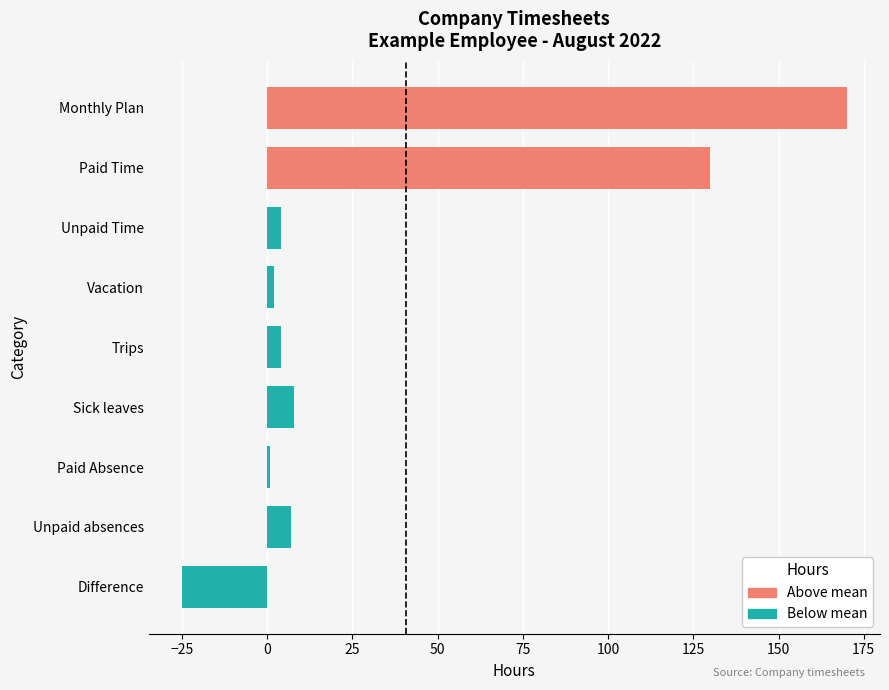

True or false: the data shows 130 at Paid Time.

True